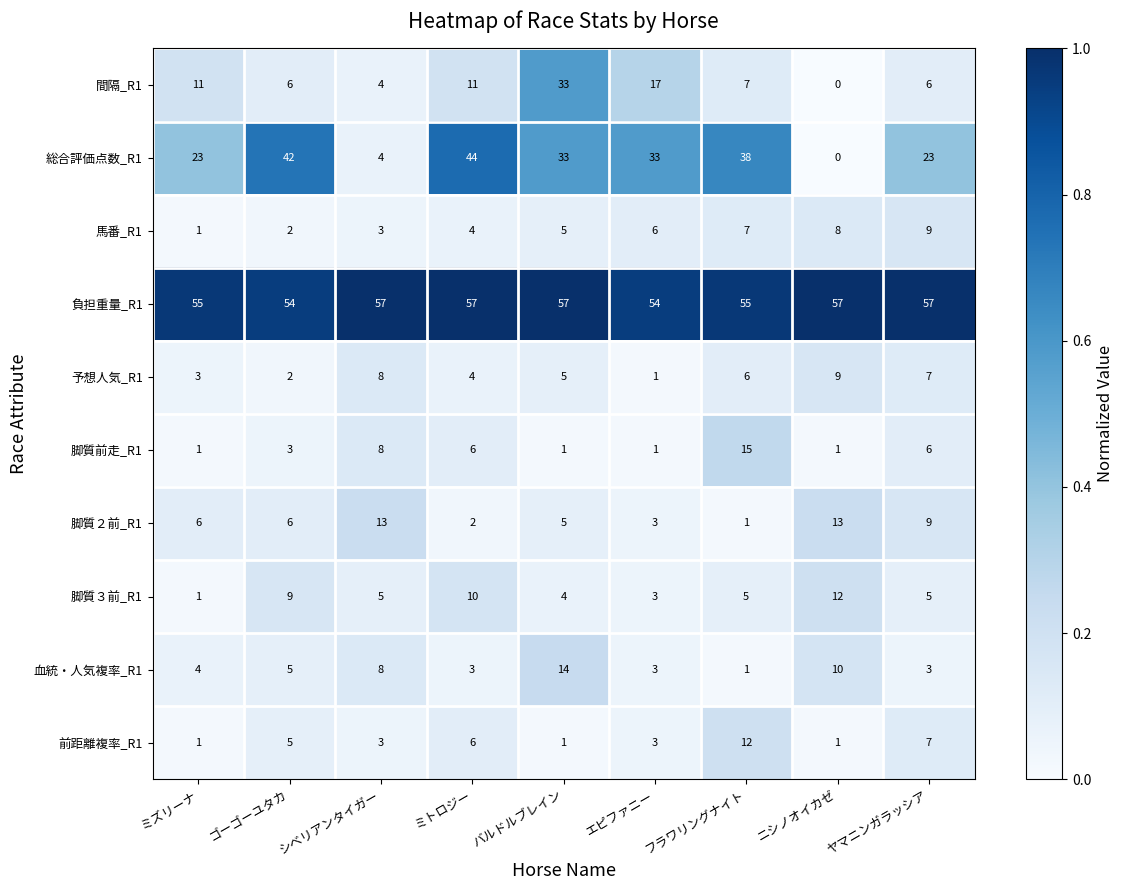

The 前距離複率_R1 series shows 5 at ゴーゴーユタカ. True or false?

True